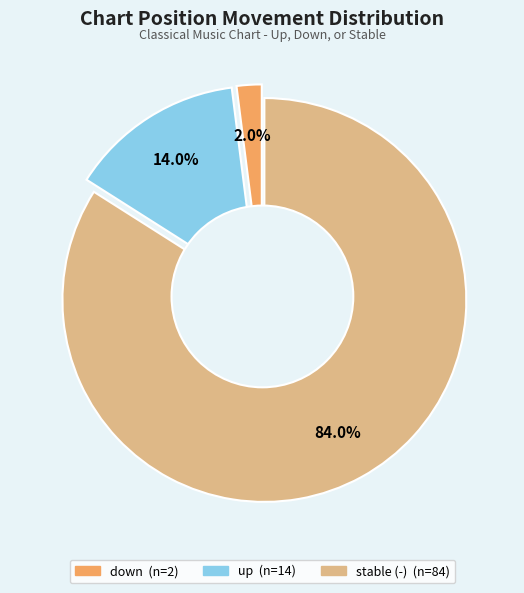

Is there any slice that represents more than half of the pie?

Yes